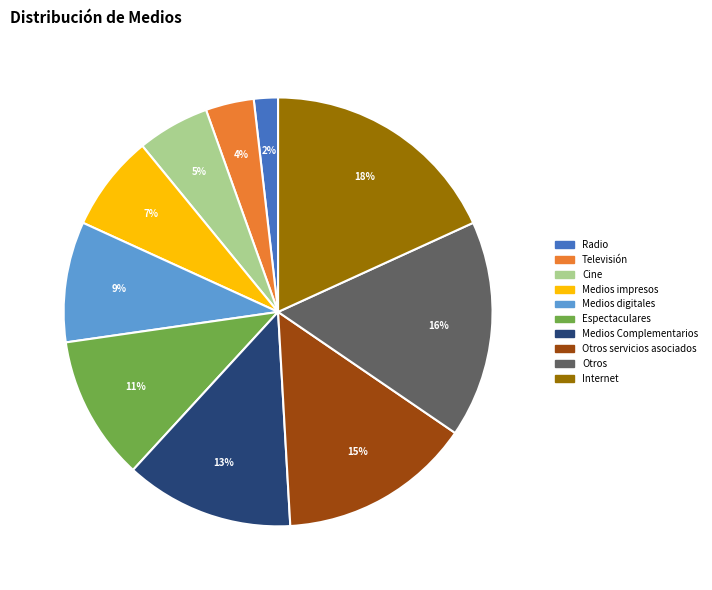

To the nearest percent, what is the difference between the largest and smallest slice percentages?

16%